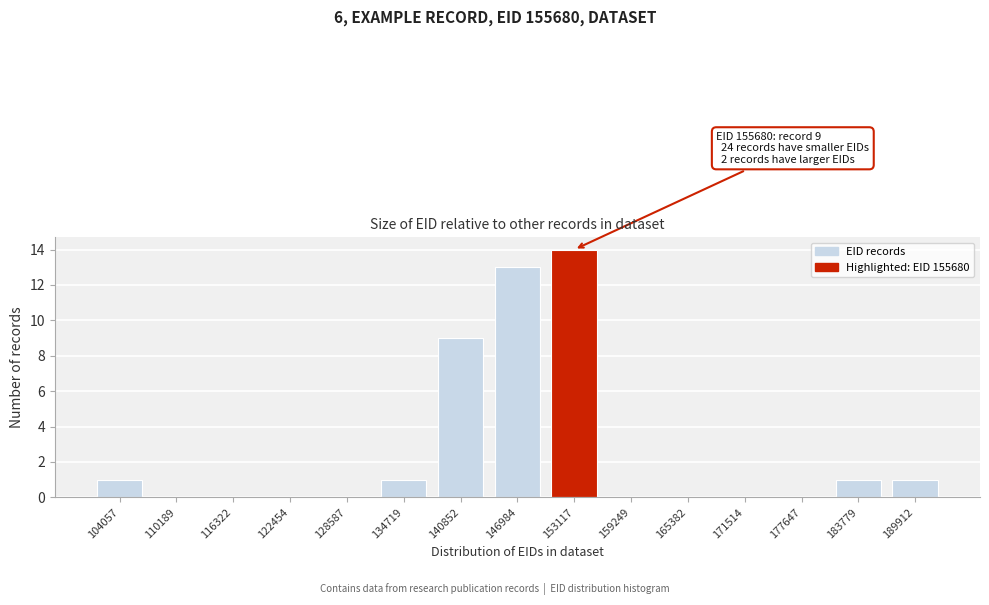

Reading left to right, list all the values displayed in this chart.

104057=1	110189=0	116322=0	122454=0	128587=0	134719=1	140852=9	146984=13	153117=14	159249=0	165382=0	171514=0	177647=0	183779=1	189912=1